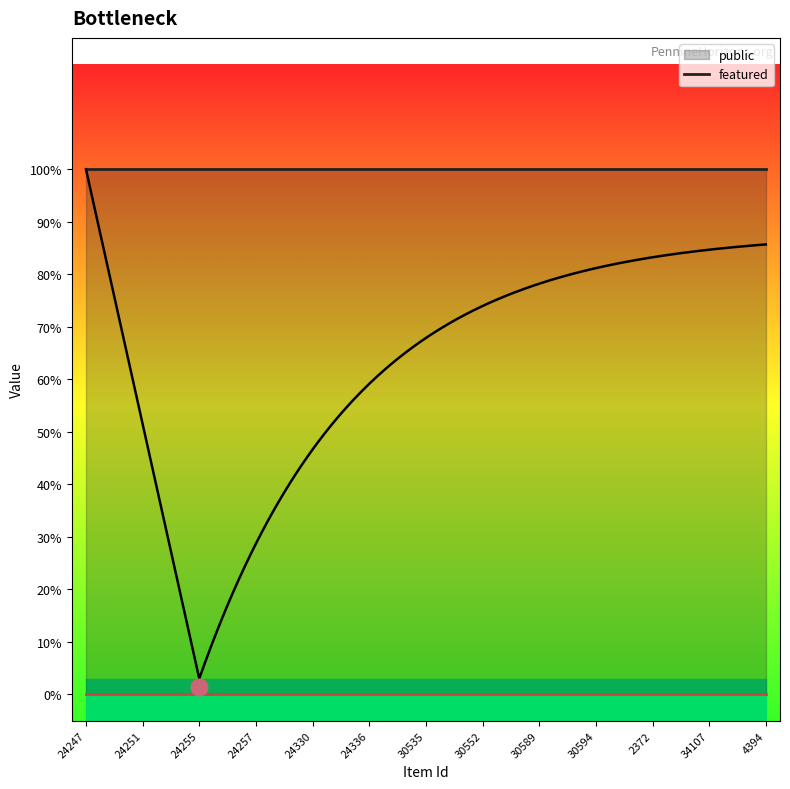

List the series in order of their peak value, highest first.

public, featured